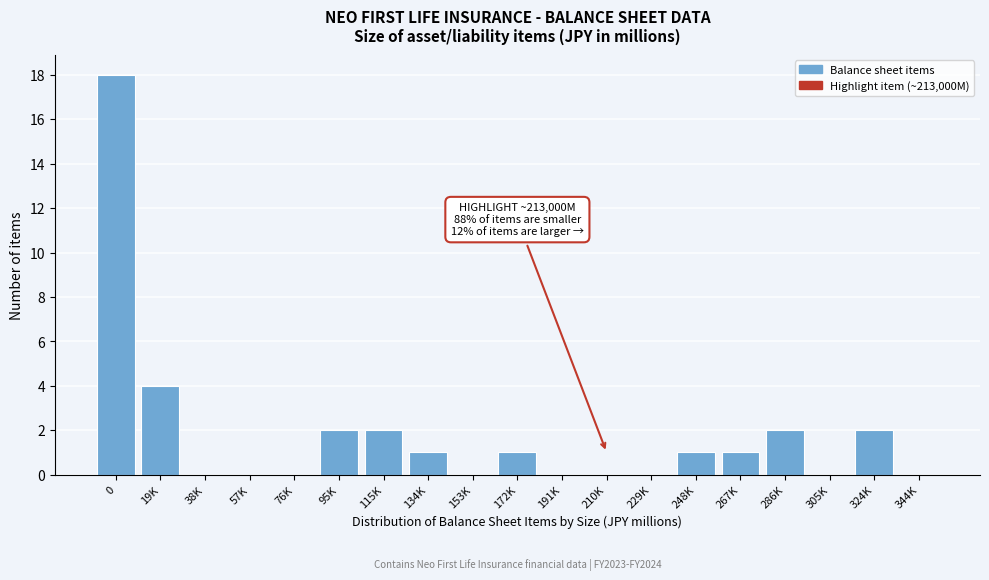

Reading left to right, list all the values displayed in this chart.

0=18	19K=4	38K=0	57K=0	76K=0	95K=2	115K=2	134K=1	153K=0	172K=1	191K=0	210K=0	229K=0	248K=1	267K=1	286K=2	305K=0	324K=2	344K=0